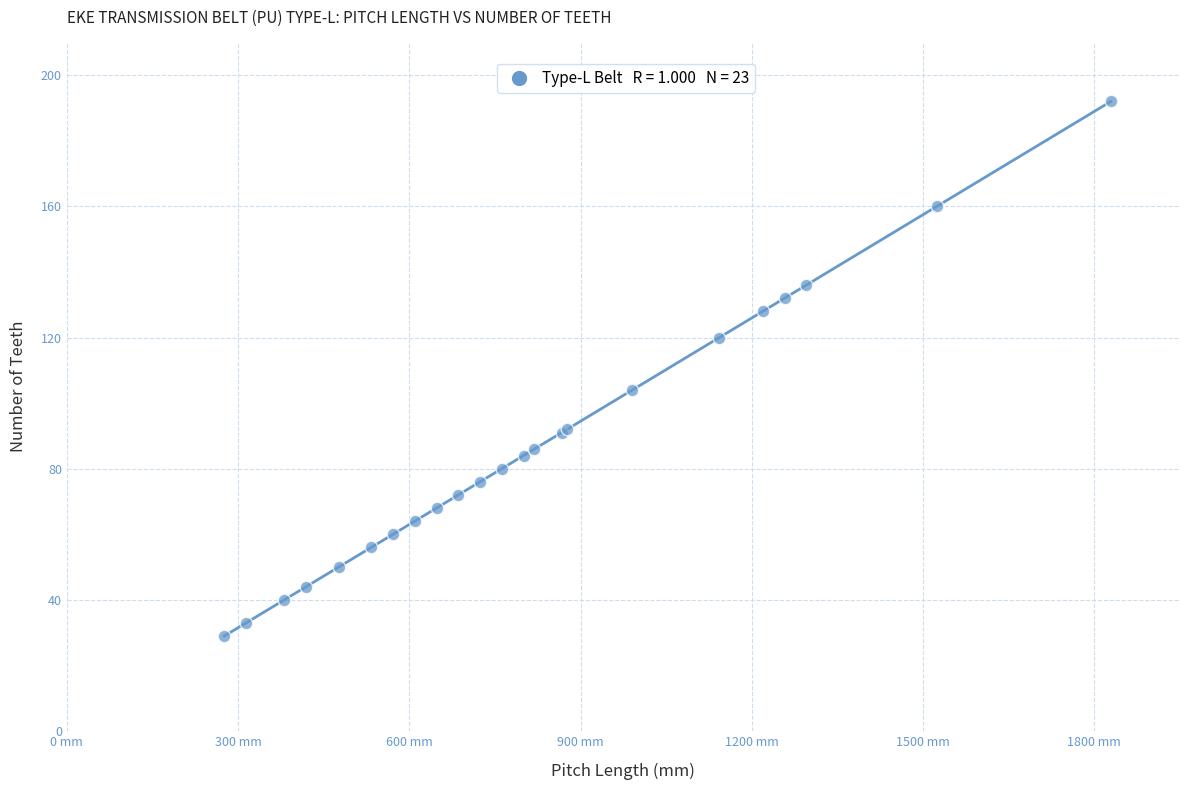

What Y value in the scatter plot is closest to 110?

104